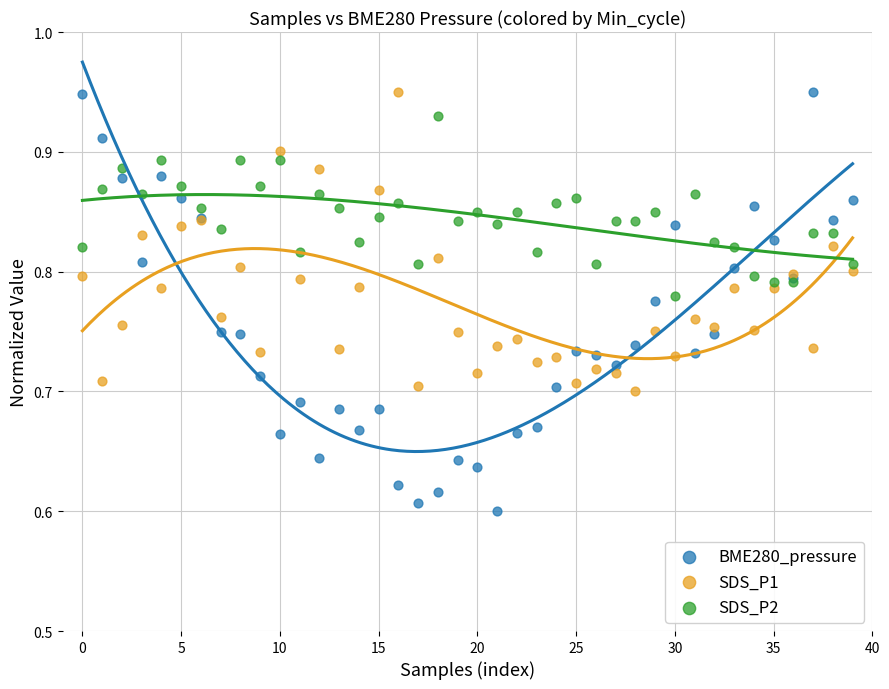

Which series has the largest Y range (max minus min)?

BME280_pressure